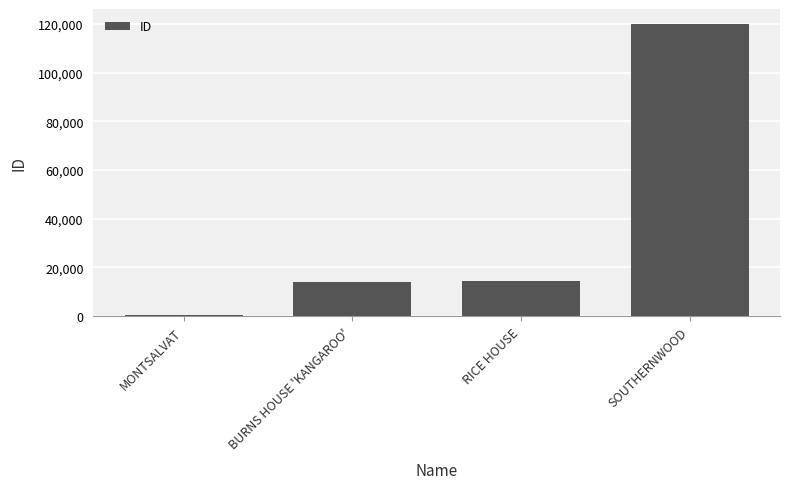

What is the change in value from MONTSALVAT to SOUTHERNWOOD?

+119650